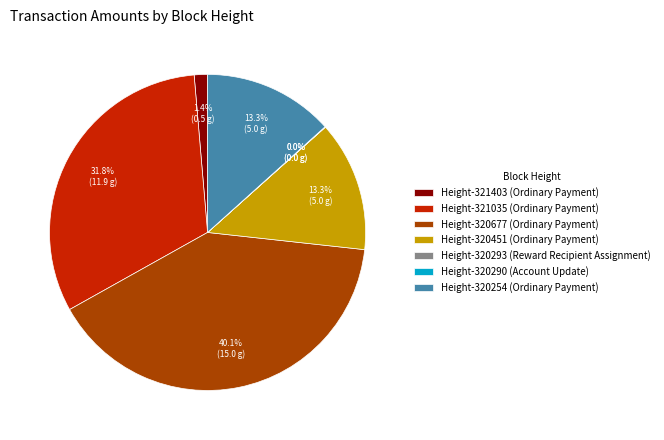

Which slice is the largest?

Height-320677 (Ordinary Payment)